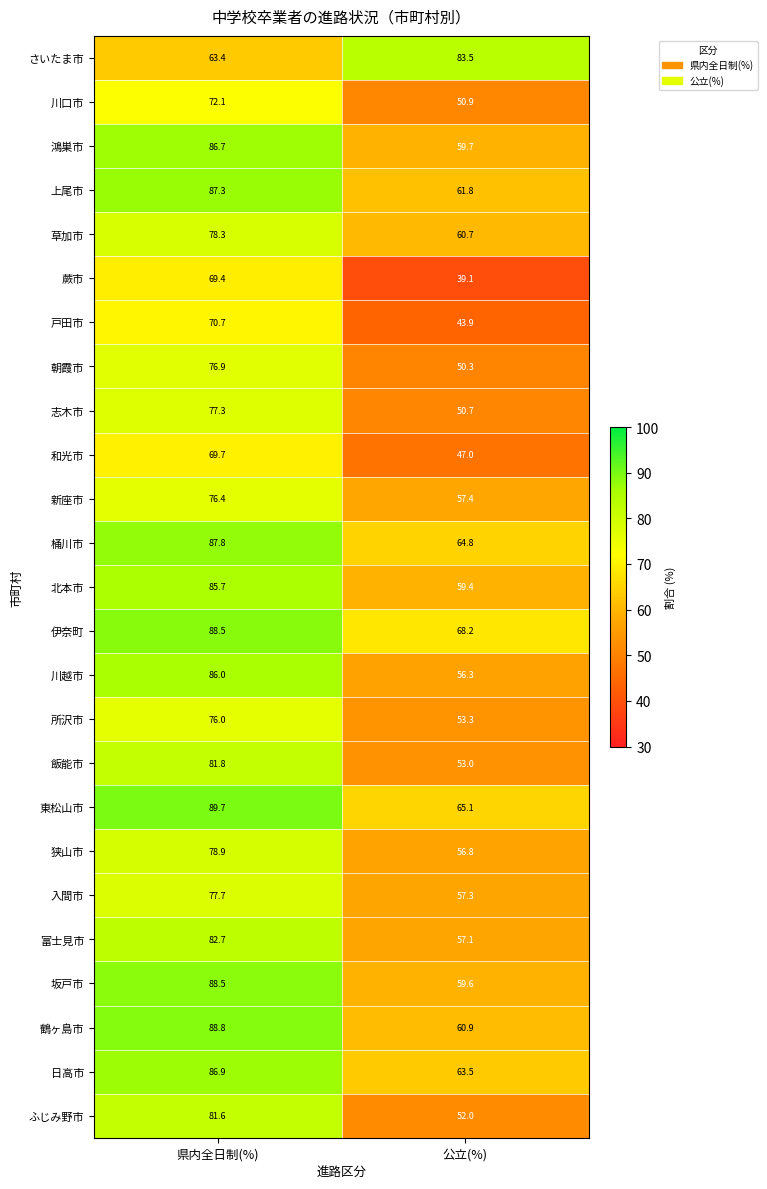

How many distinct data groups are displayed?

25